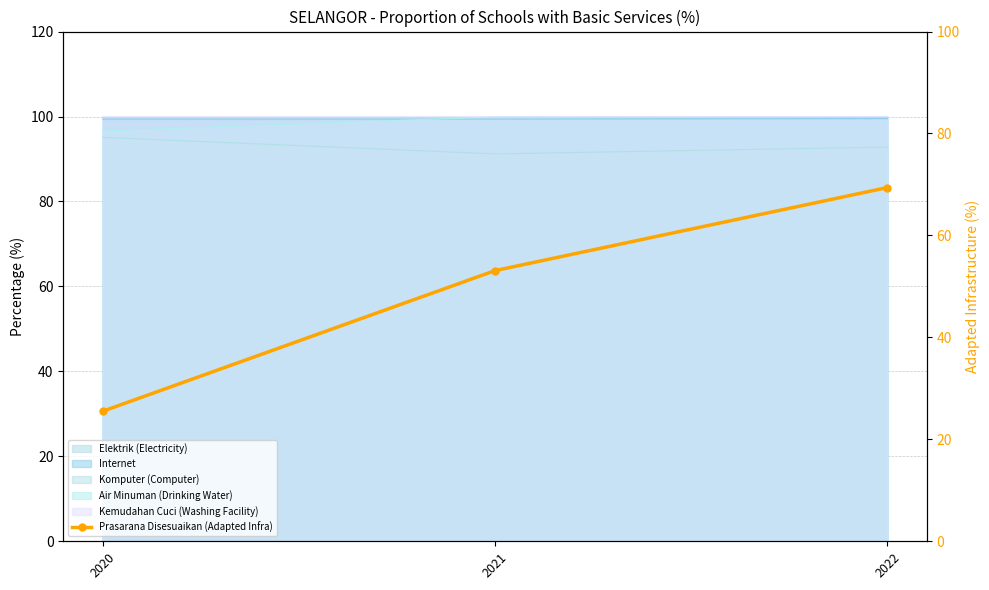

What is the change in value from 2021 to 2022?

+16.3